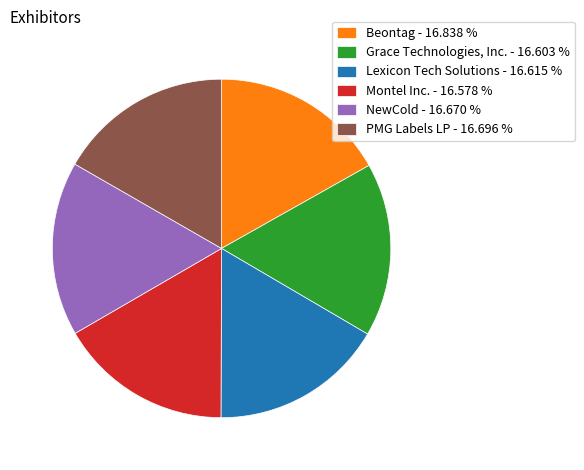

What is the ratio of the value at PMG Labels LP - 16.696 % to the value at NewCold - 16.670 %?

1.0